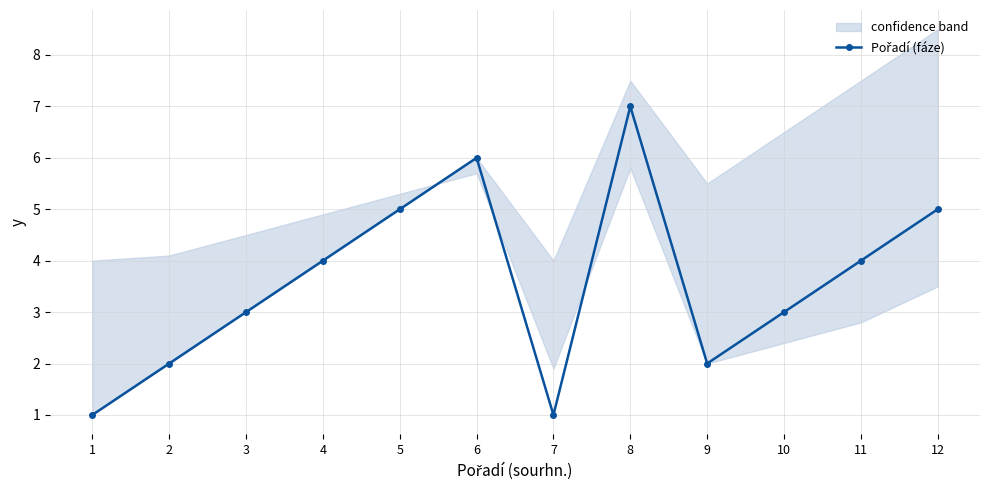

Where does the data first go above 4?

5